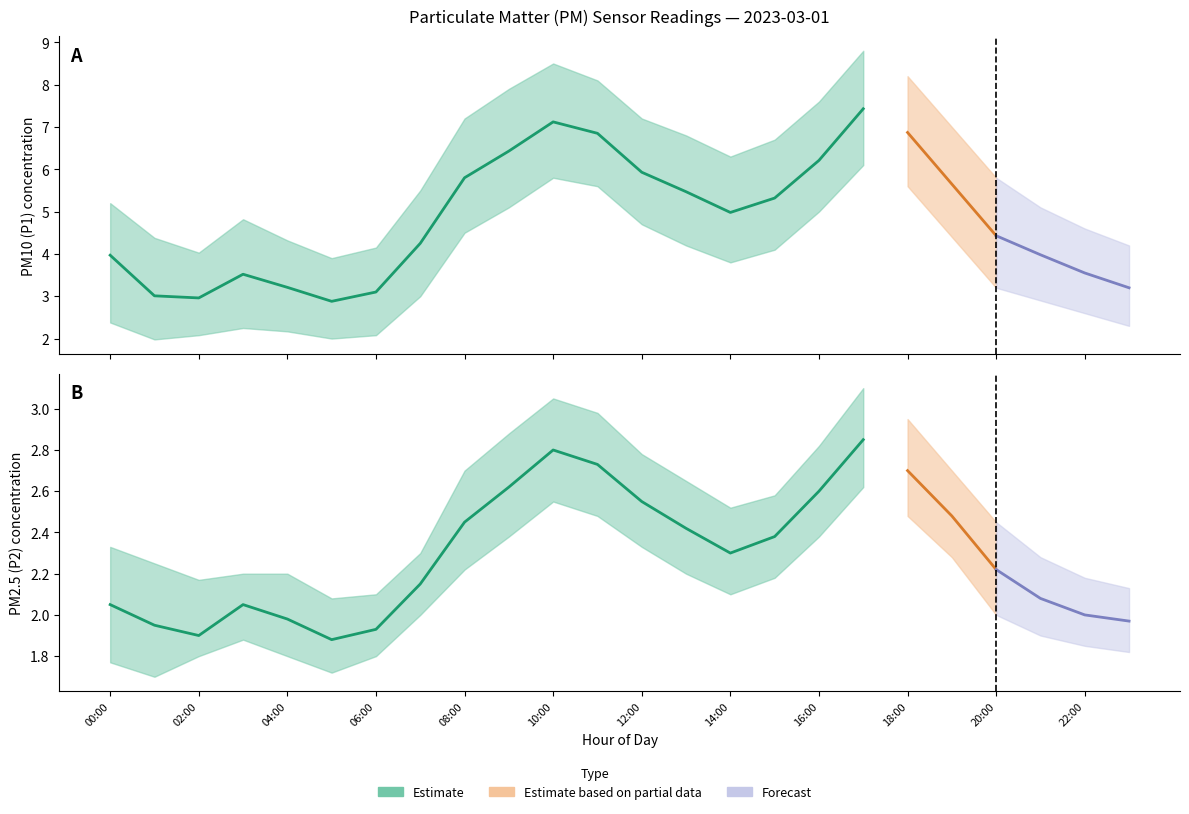

What is the sum of the P1_lower values at 23:00 and 02:00?

4.4